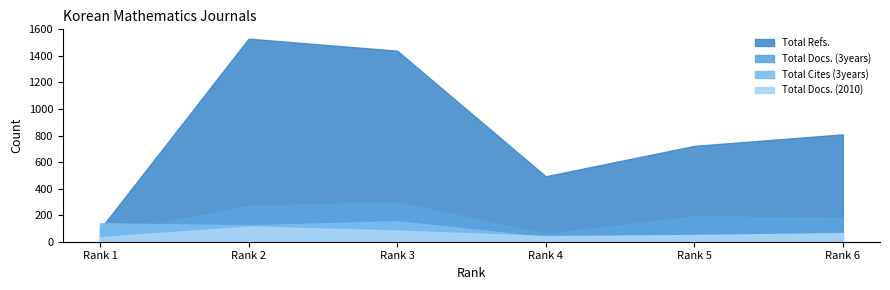

At which label is Total Docs. (2010) closest to 74?

Rank 6